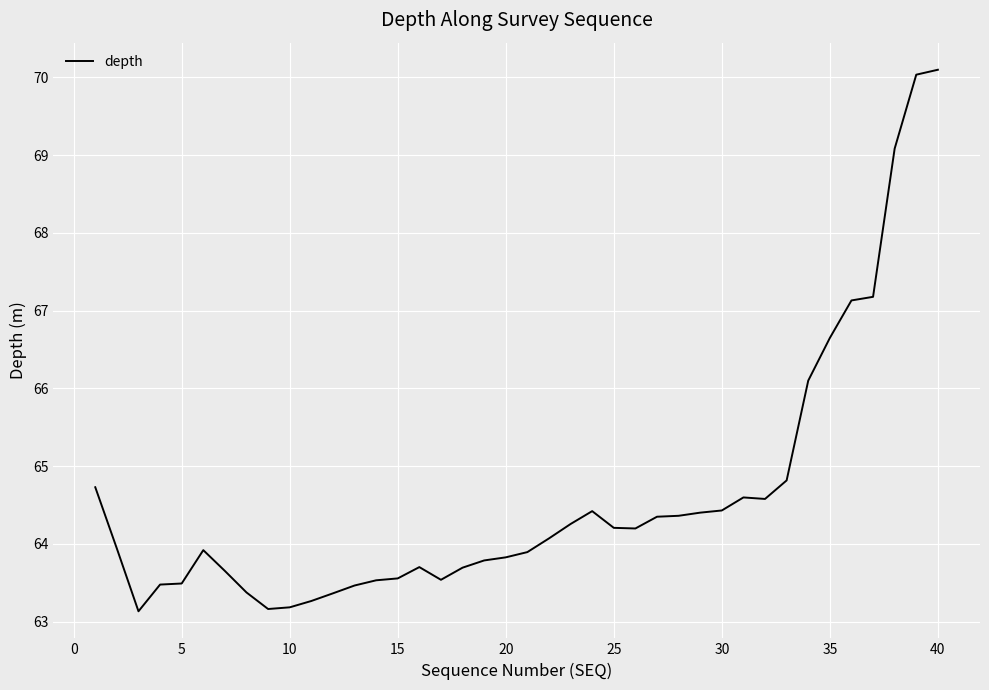

What is the minimum value shown in the chart?

63.1